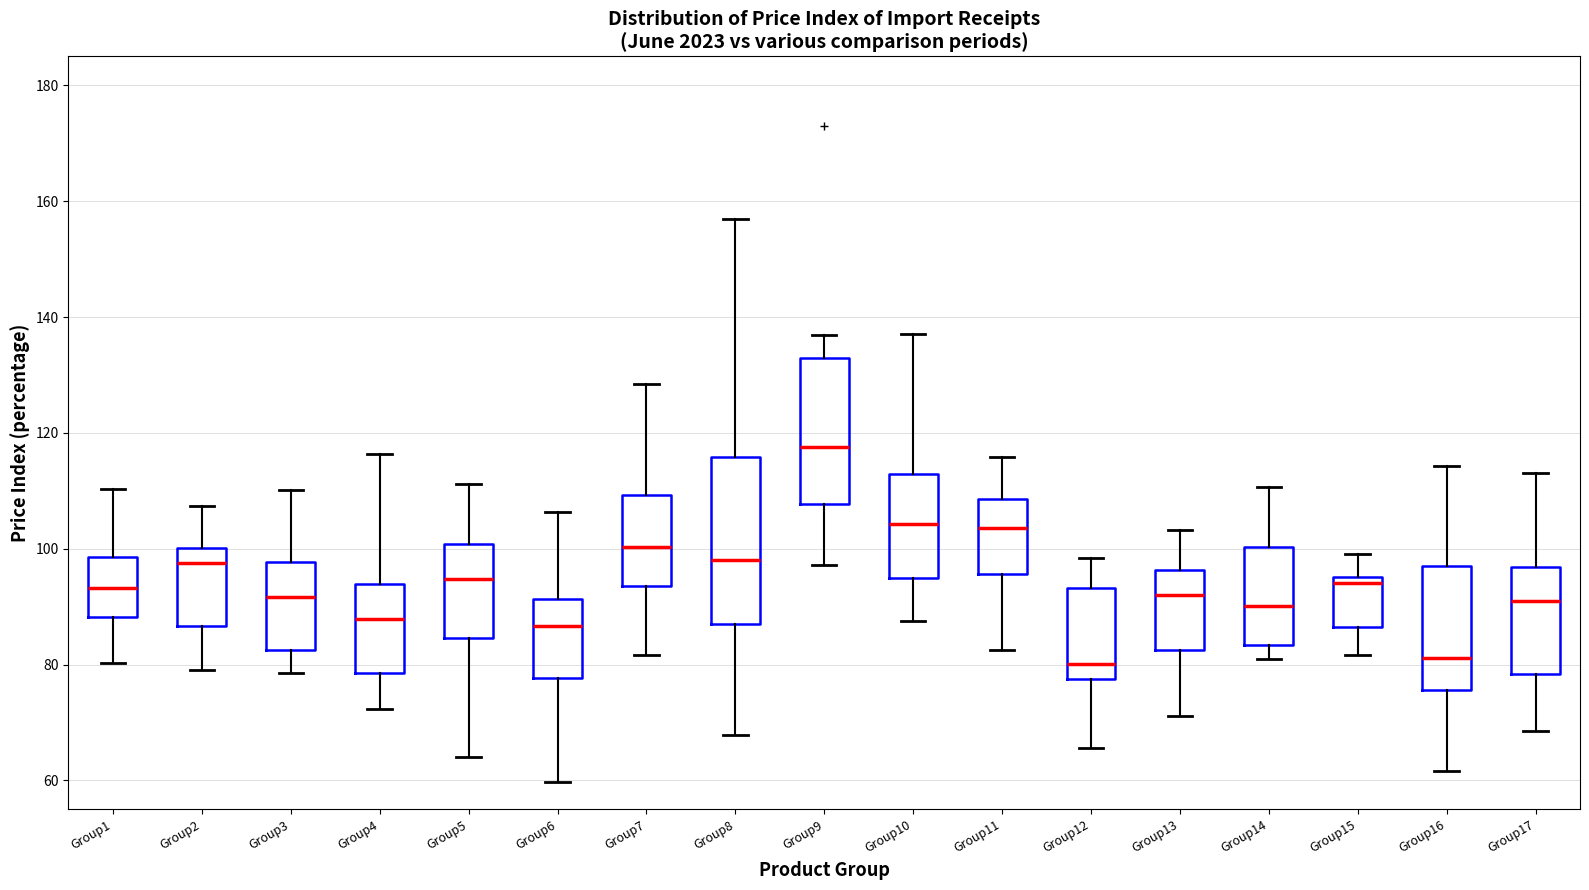

Where does the upper whisker of the box for Group8 end on the y-axis? The values are not printed on the chart, so give them approximately, as read against the axis.

158